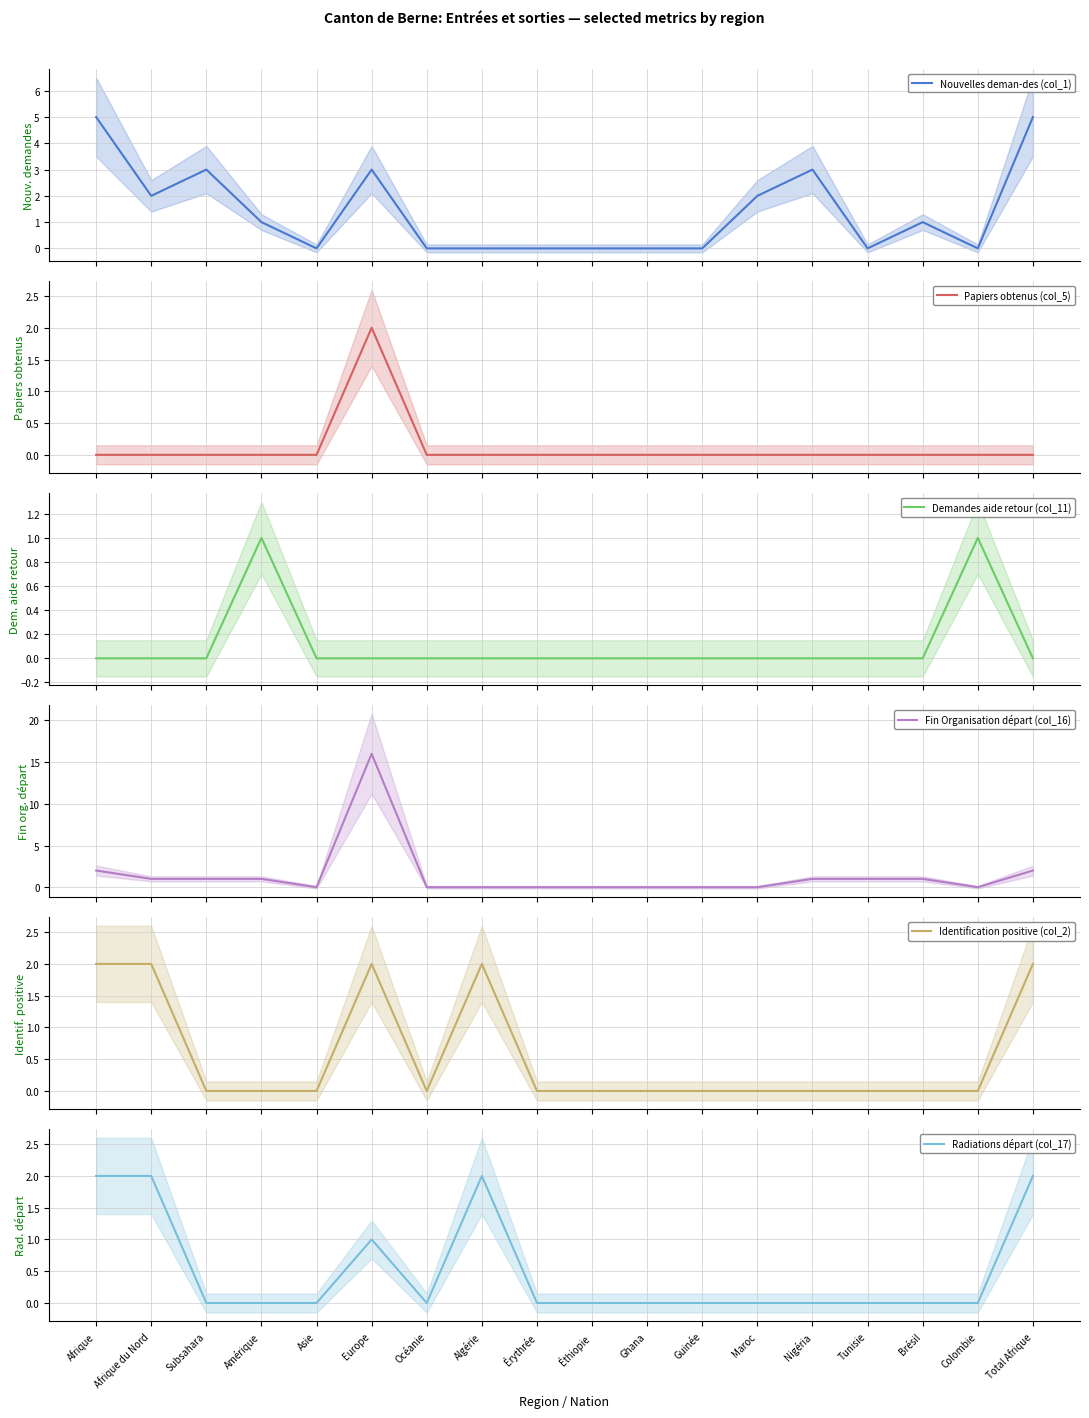

How many lines are shown in the chart?

6